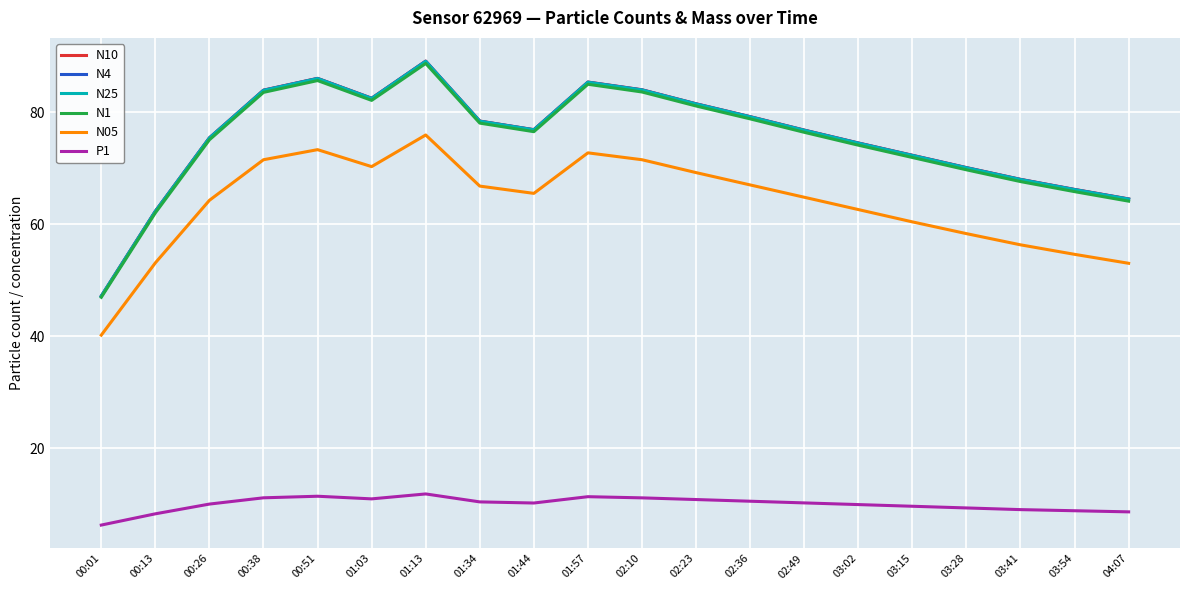

True or false: N25 and P1 cross at least once.

False